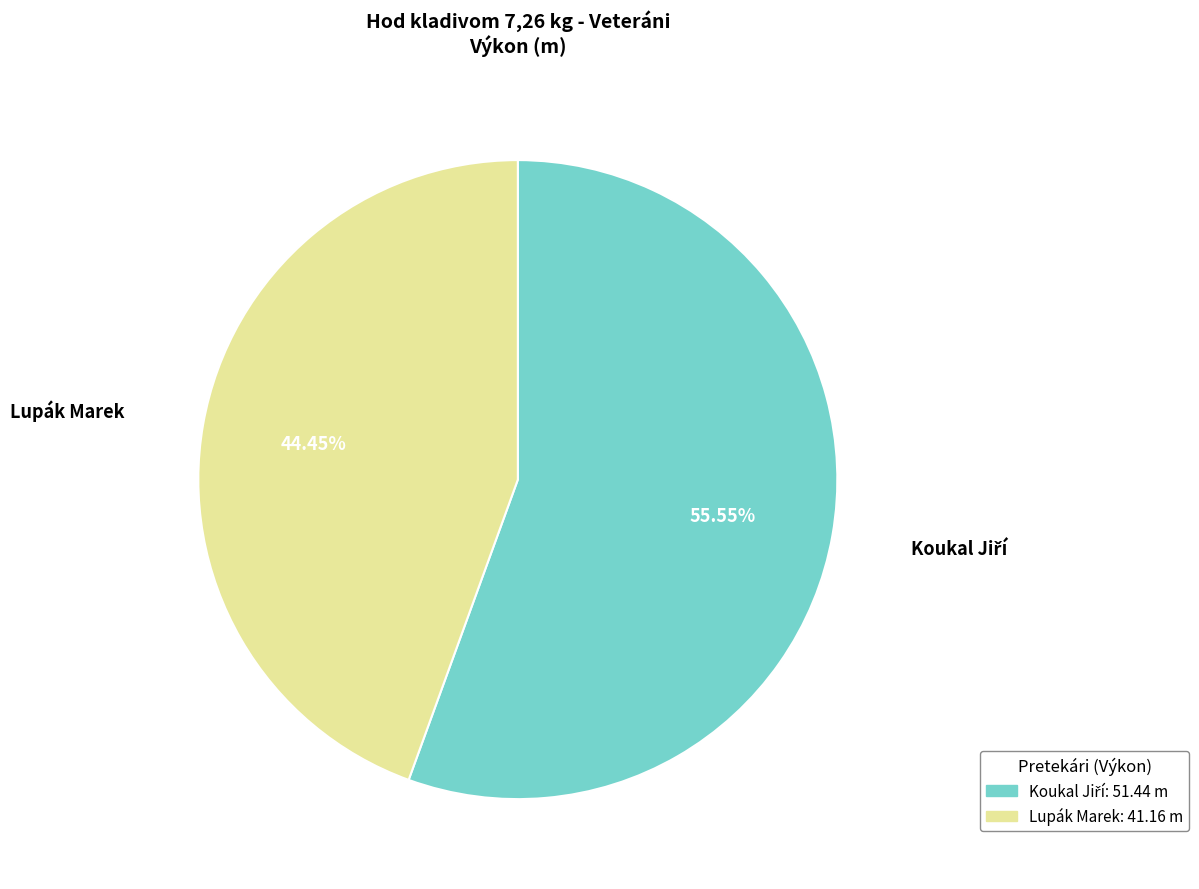

Which category has the smallest portion of the pie?

Lupák Marek